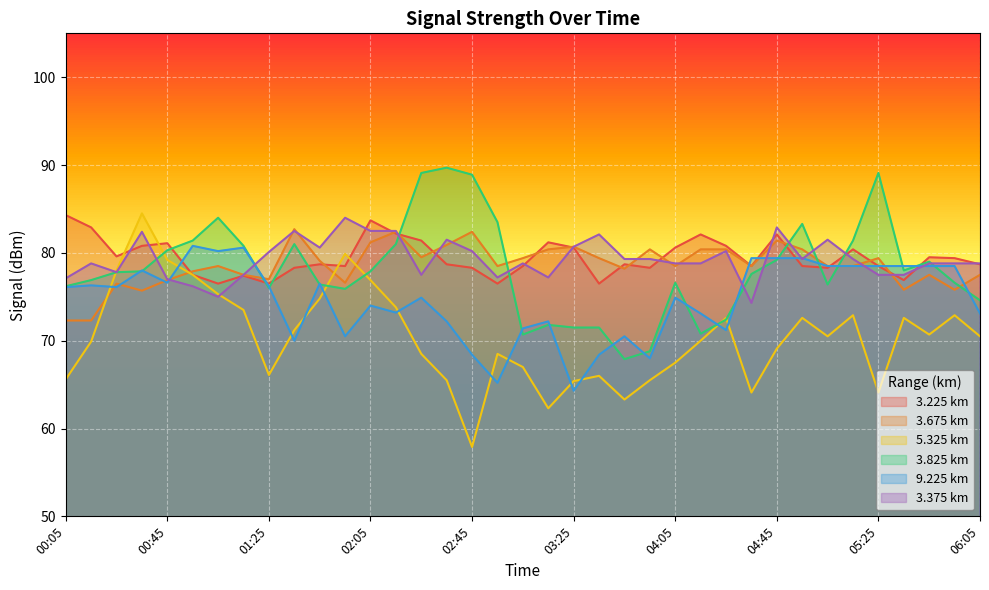

Where is the first local maximum for 5.325?

00:35